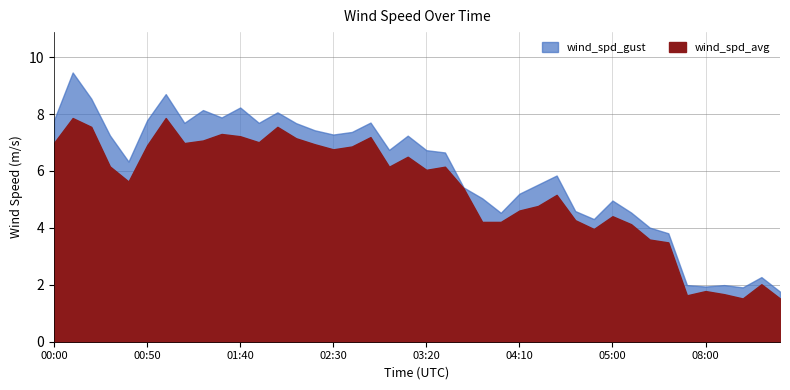

True or false: wind_spd_gust has more than 0 interior local peaks.

True